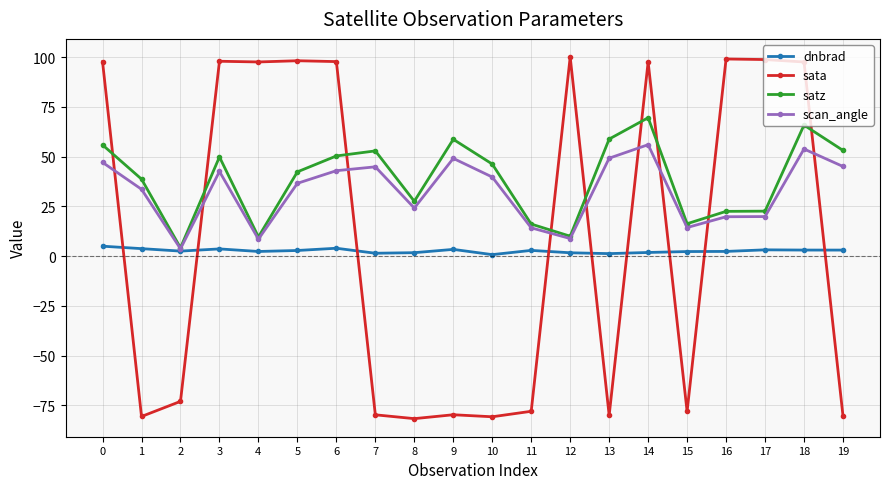

What is the value of the sata point at the 16th from the left?

-78.0